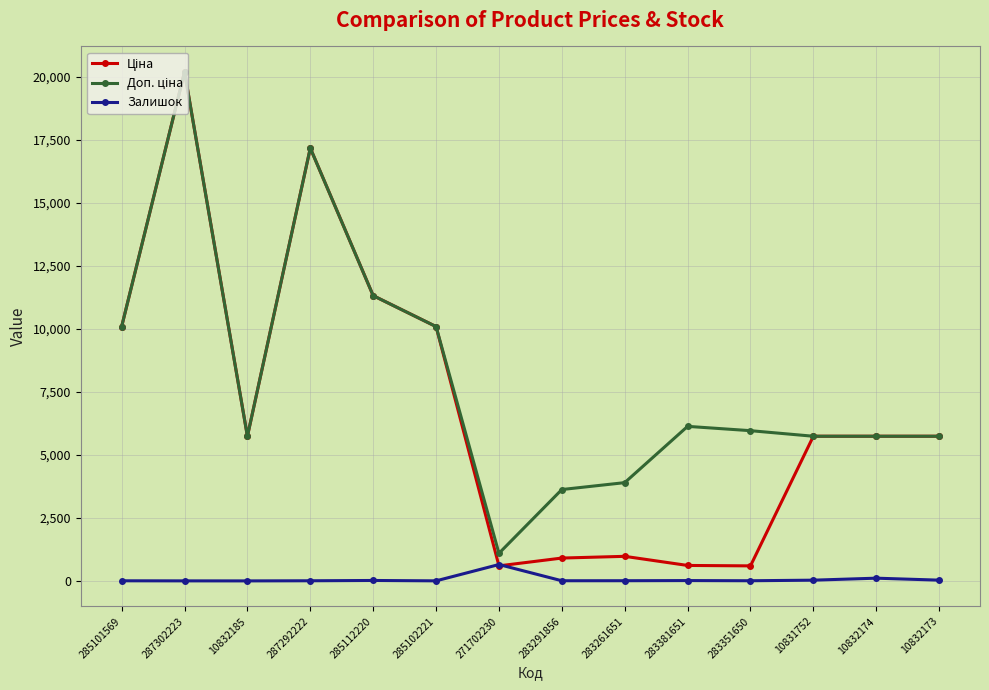

At which category is the sum across all series the highest?

287302223